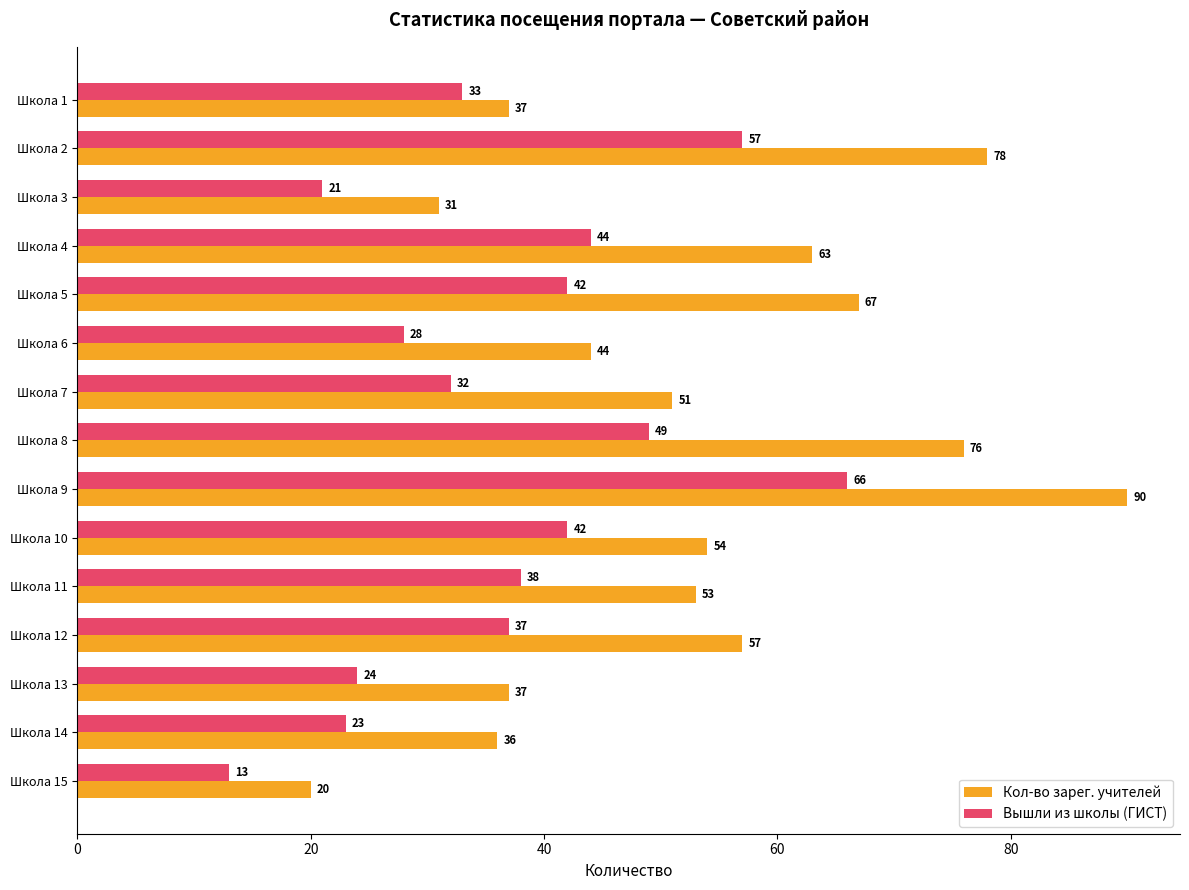

At which category is the sum across all series the highest?

Школа 9